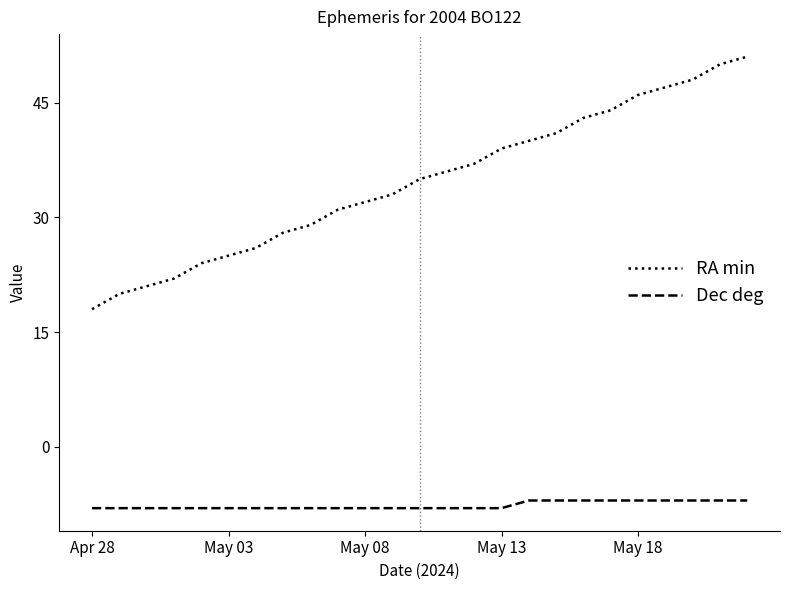

Which series has the largest range (max minus min)?

RA min